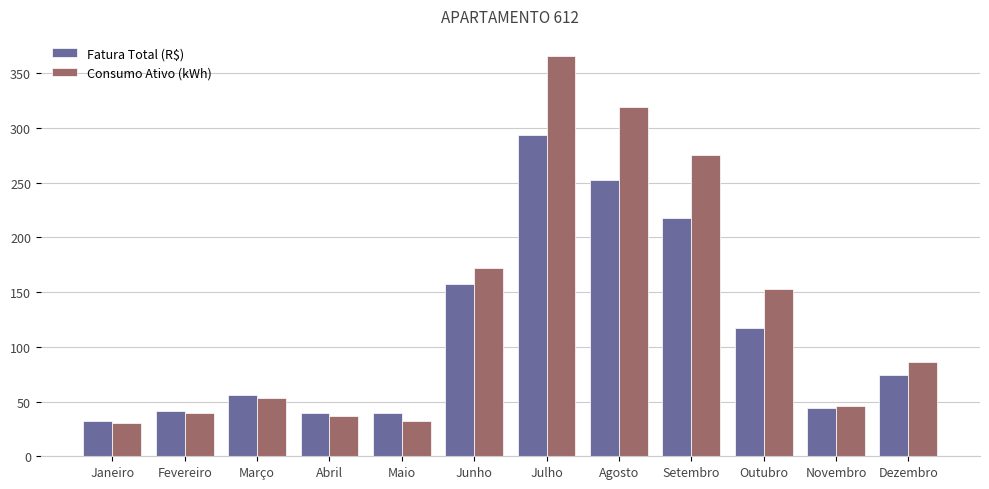

List the series in order of their peak value, lowest first.

Fatura Total (R$), Consumo Ativo (kWh)